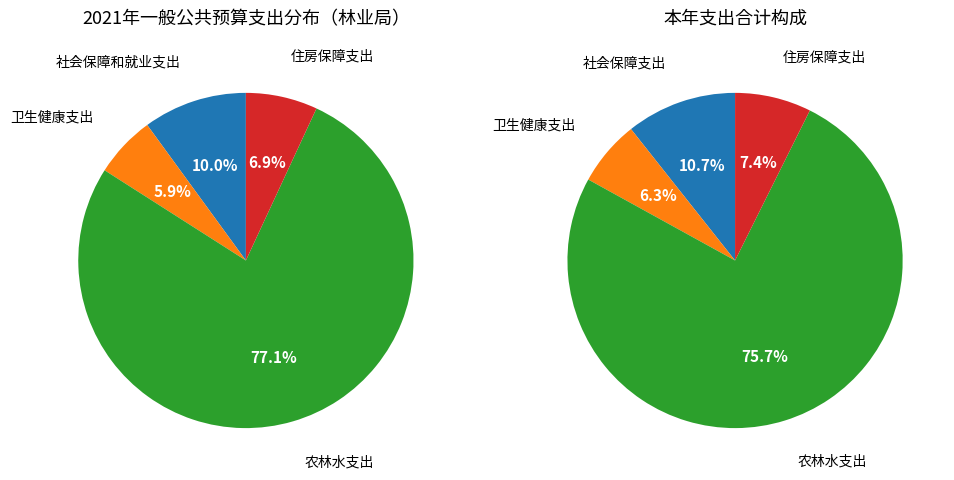

Which slice is the smallest?

卫生健康支出